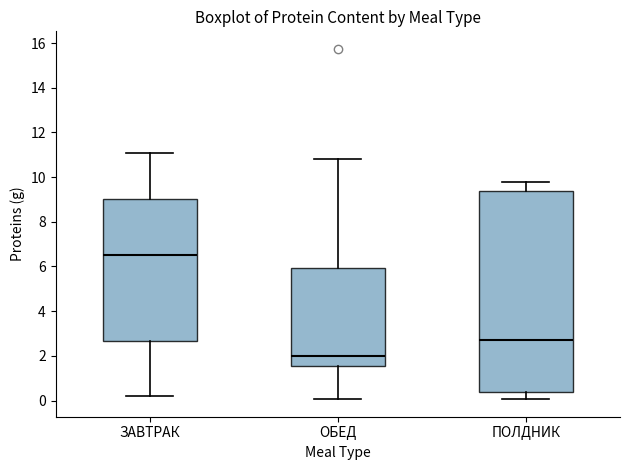

Comparing the boxes themselves (not the whiskers), which one is the tallest?

ПОЛДНИК